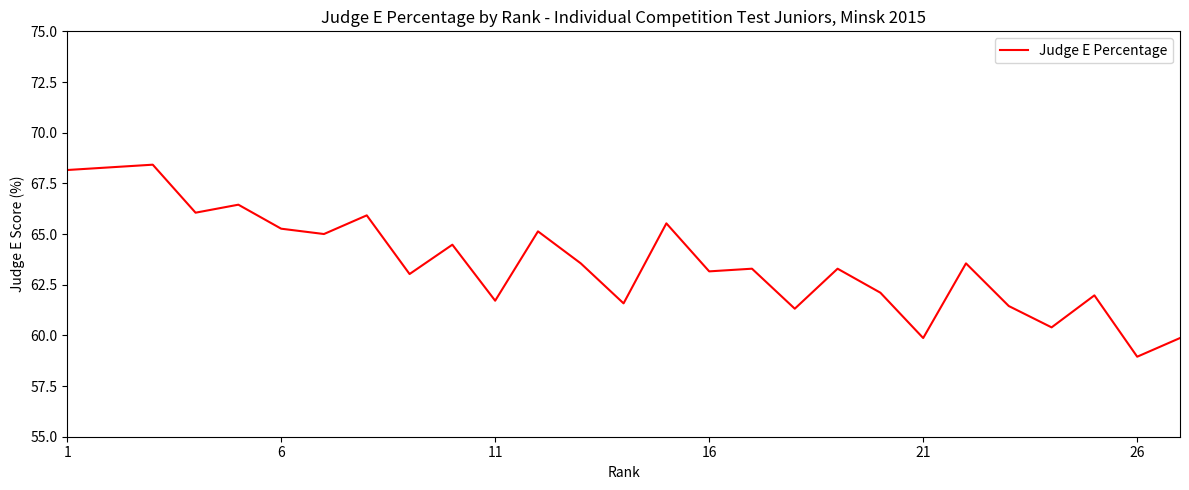

What is the difference between the maximum and minimum values?

9.5